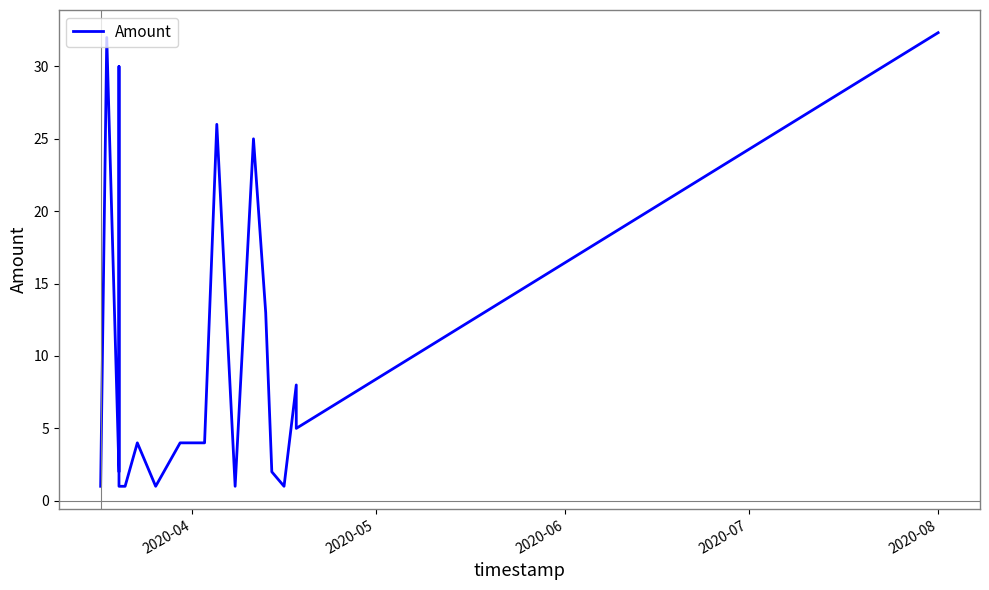

What is the value of the 9th point from the left?

1.0